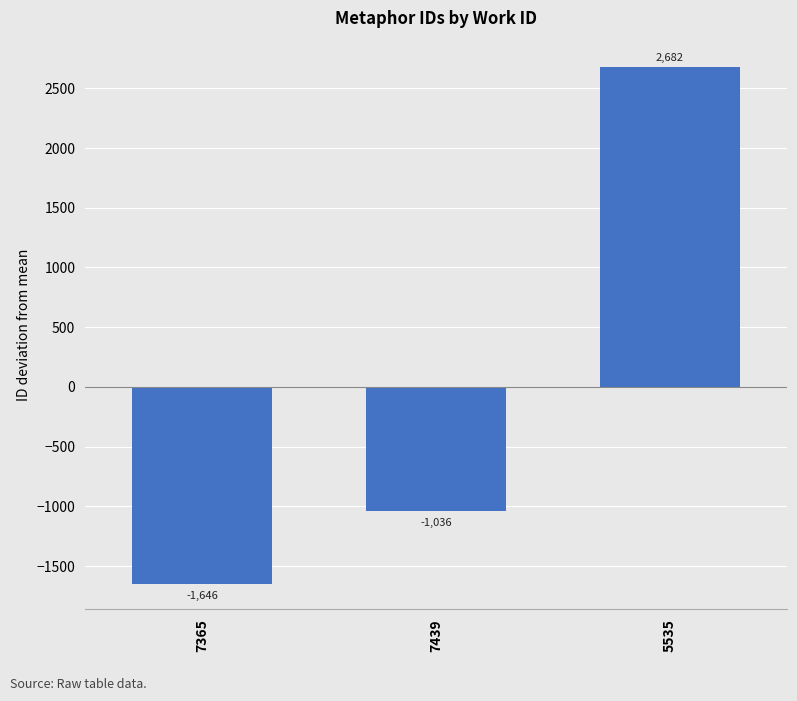

How many categories are shown in the chart?

3